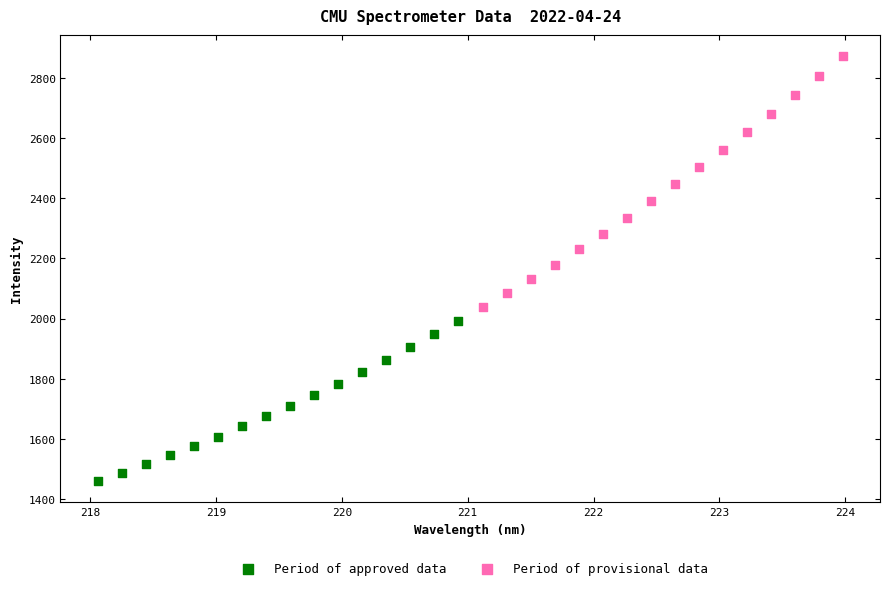

What are all the series names shown in the legend?

Period of approved data, Period of provisional data